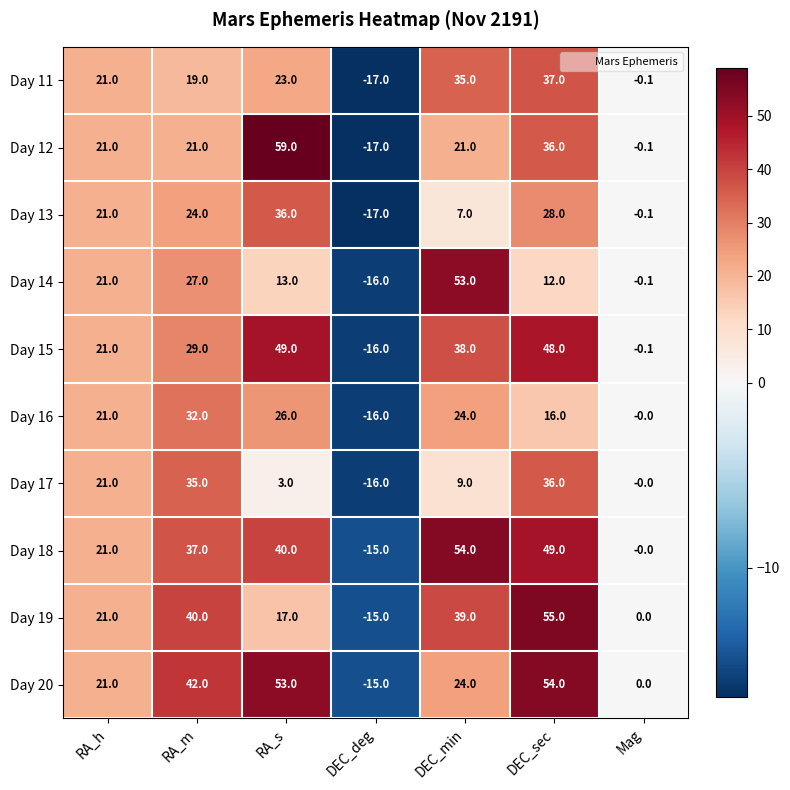

True or false: Day 13 has a value of 52.8 at RA_s.

False